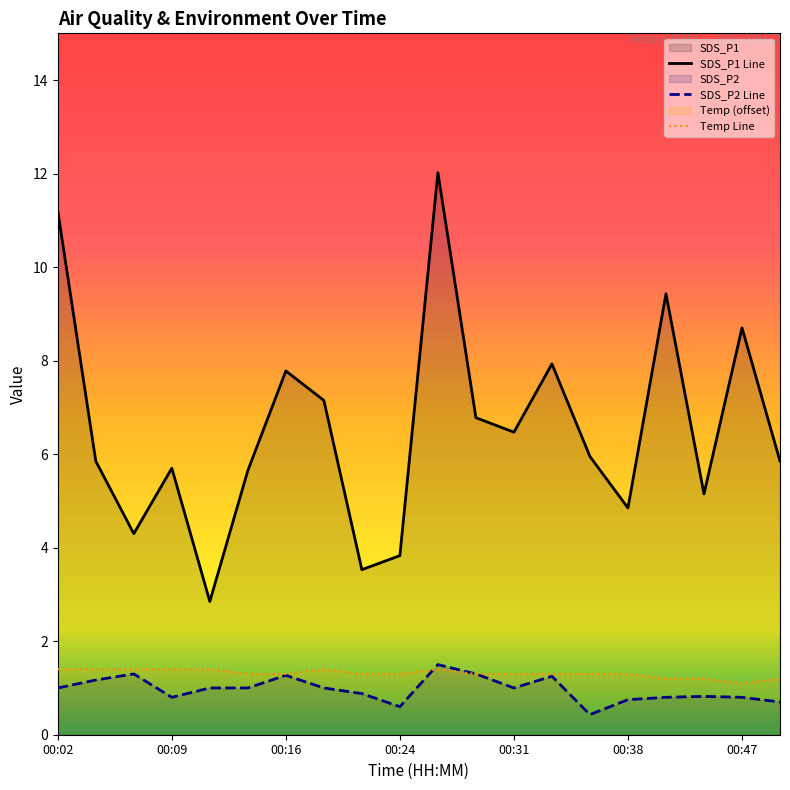

After their last crossing, which series has the higher values: SDS_P2 or Temp?

Temp